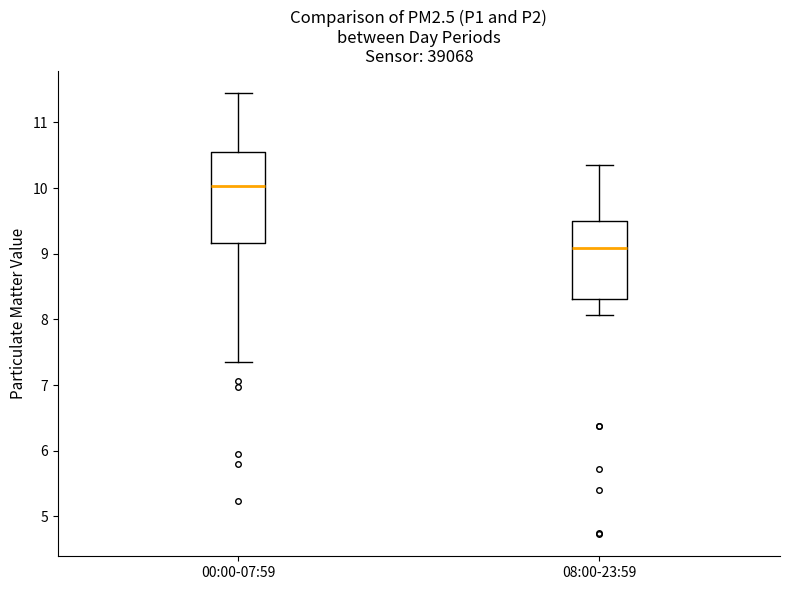

Which box is the tallest, from its lower edge to its upper edge?

00:00-07:59